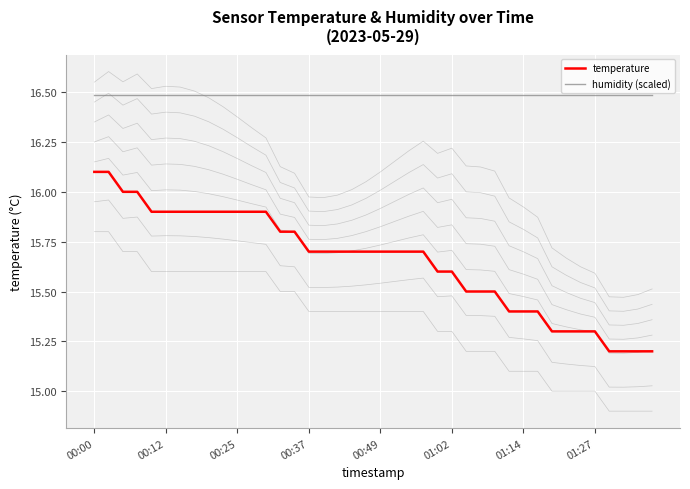

True or false: humidity (scaled) and temperature cross at least once.

False